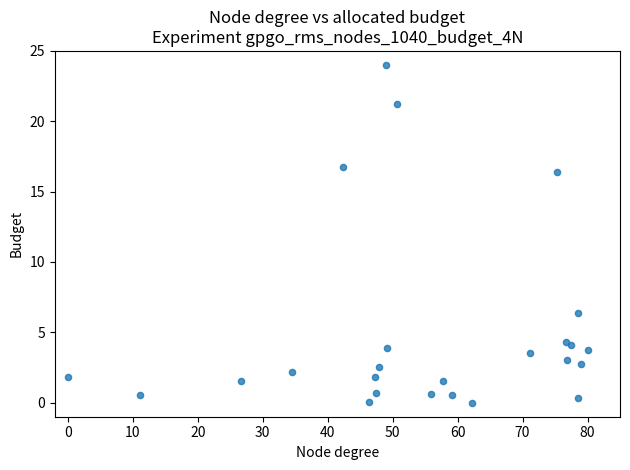

What Y value in the scatter plot is closest to 12?

16.4